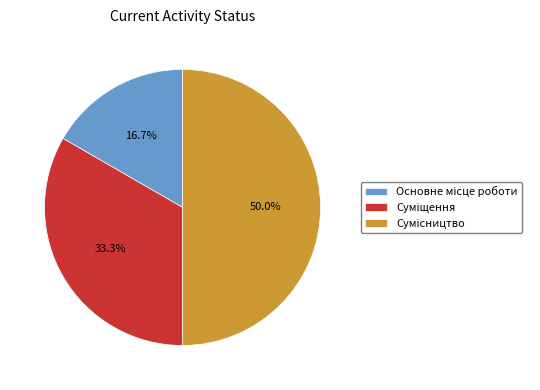

What percentage do Основне місце роботи and Сумісництво together represent?

66.7%